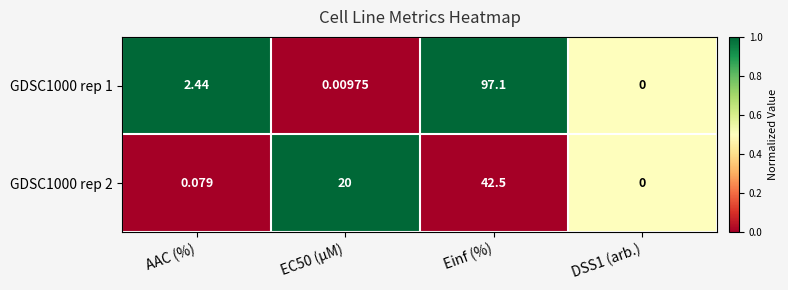

At which category does the chart reach its peak across all series?

Einf (%)